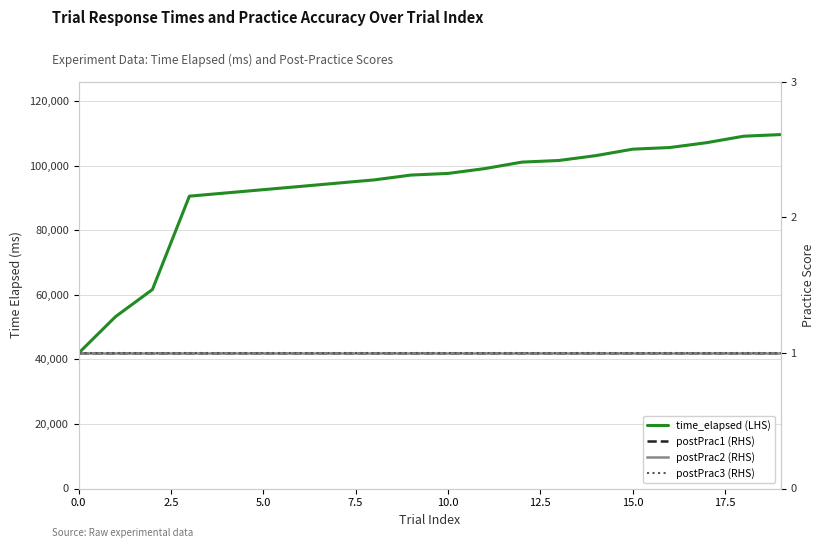

How many data points does each series have?

20